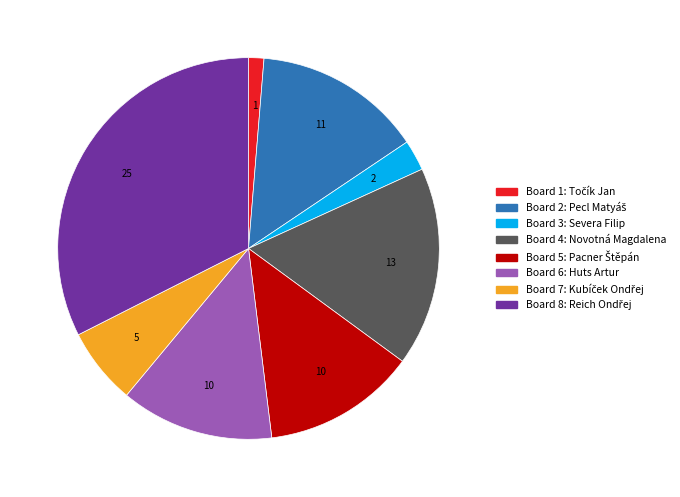

Count the number of slices in the pie.

8